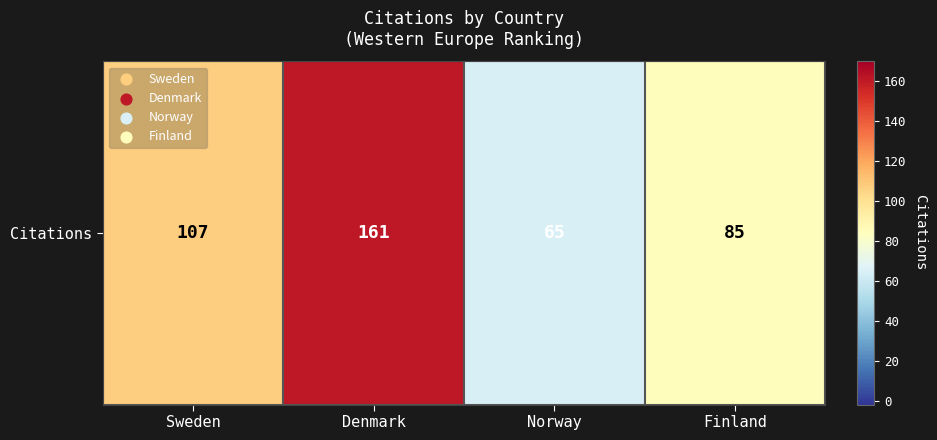

How many data points are above 107?

1